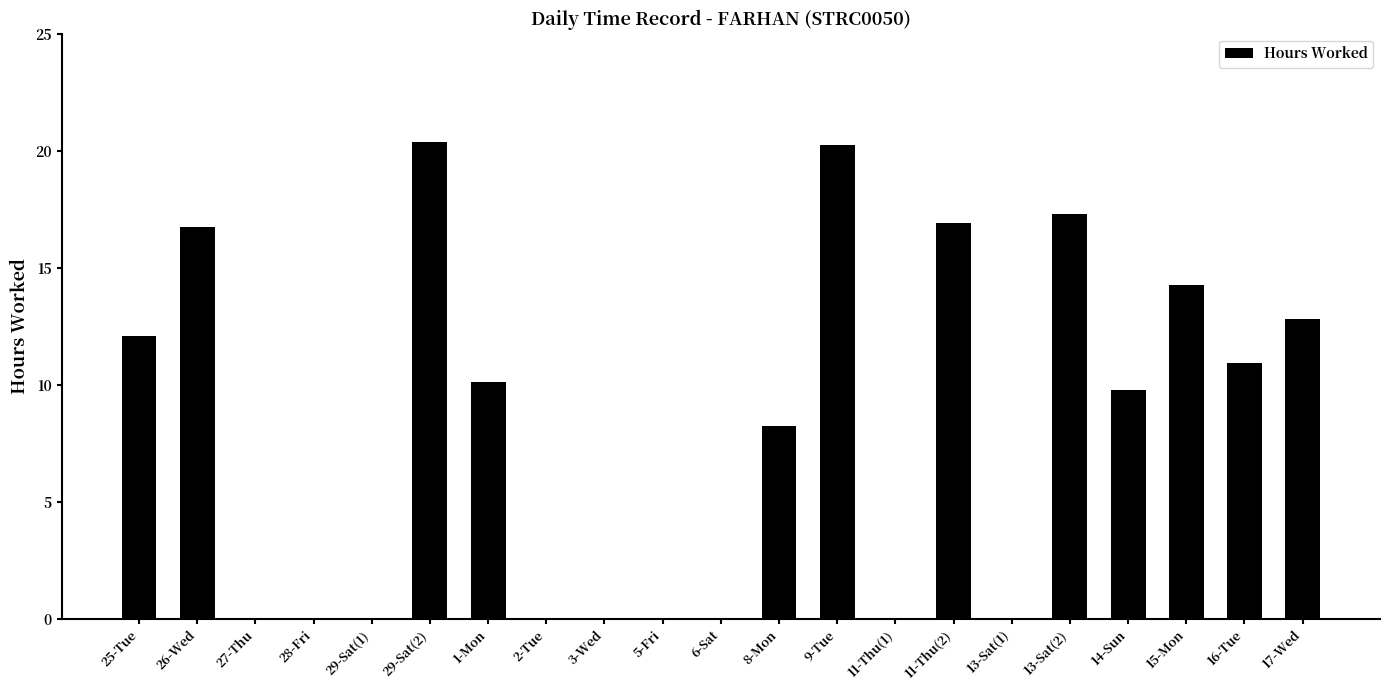

What is the sum of all values?

169.8